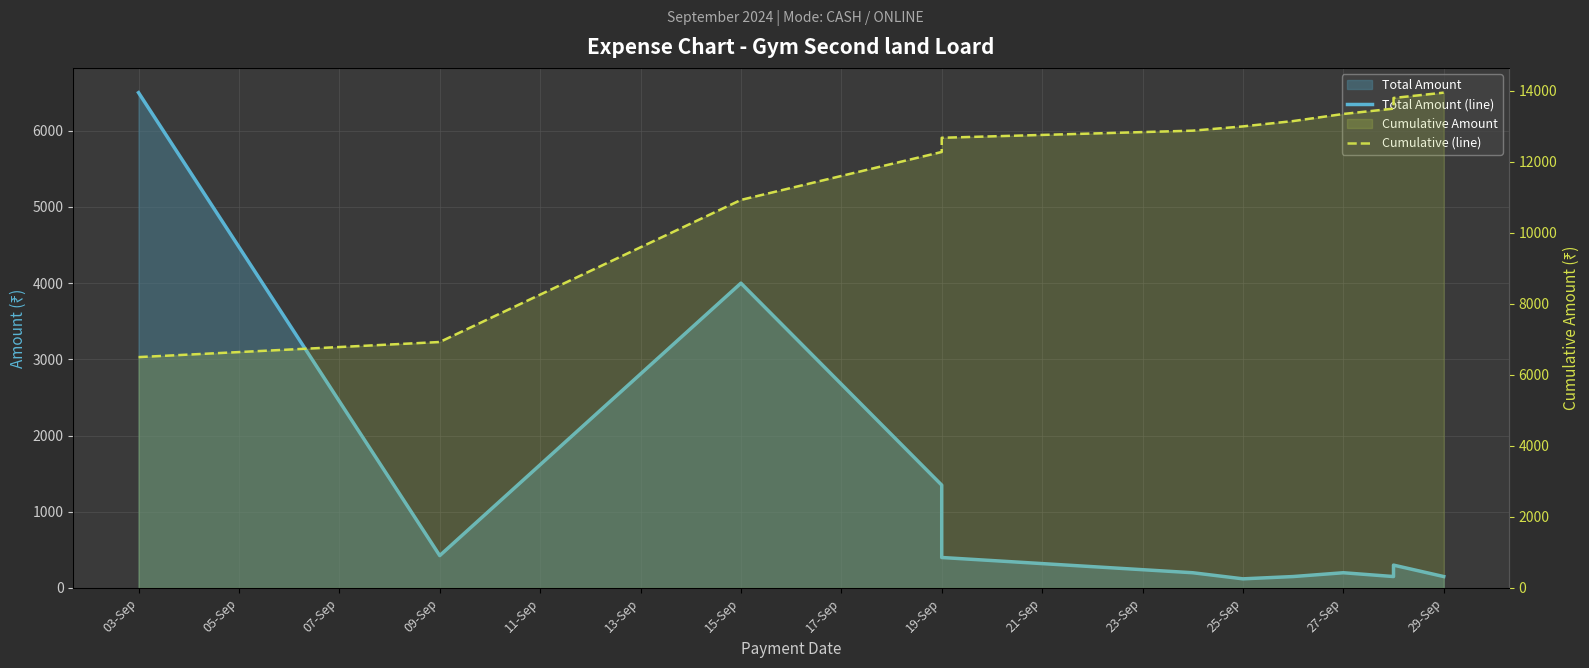

How many values in the Total Amount (line) series are below 300?

6